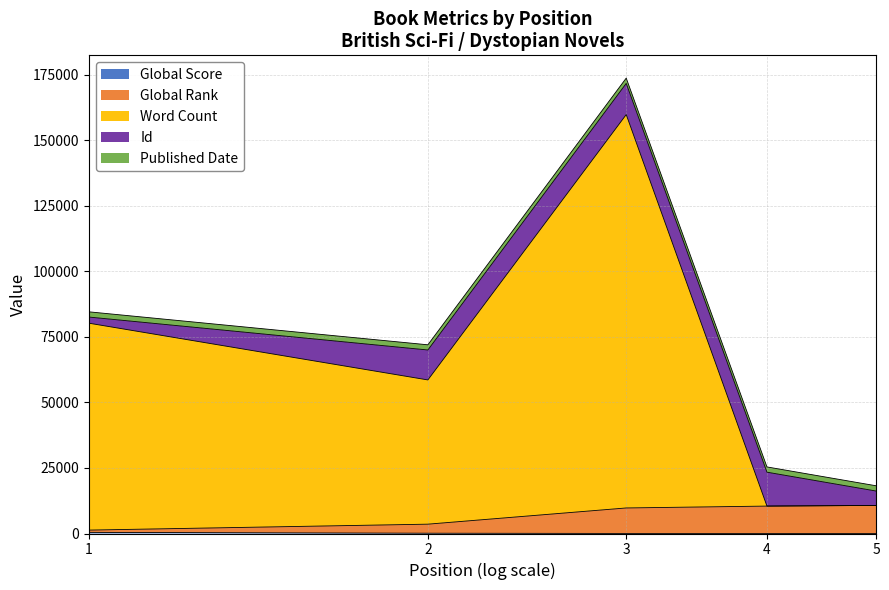

What is the average value of the Global Score series?

118